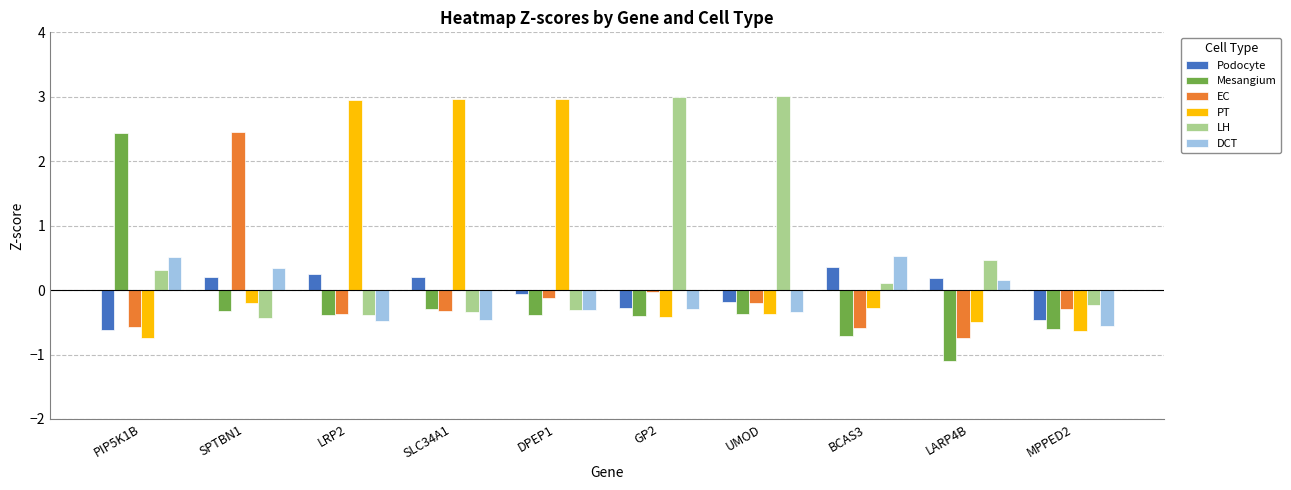

Between PIP5K1B and DPEP1, which series saw the biggest shift?

PT